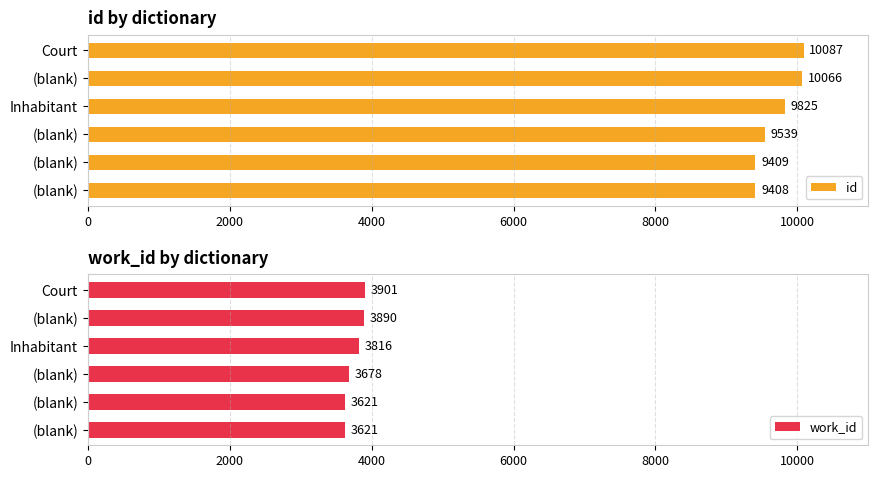

How many values in the work_id series are below 3816?

3